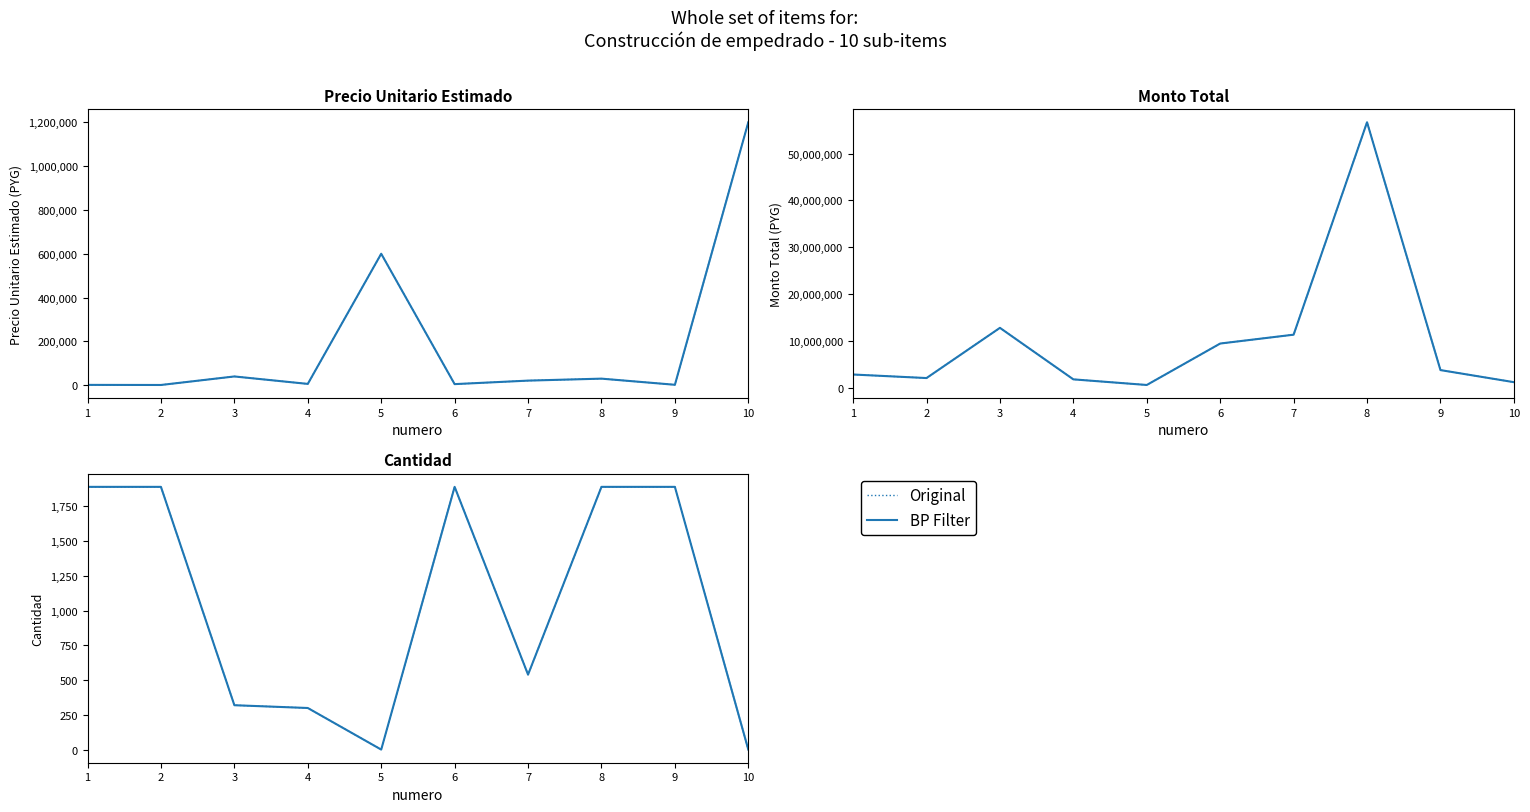

Reading left to right, what are all the values shown in this chart?

Original: 1=1890	2=1890	3=320	4=300	5=1	6=1890	7=540	8=1890	9=1890	10=1
BP Filter: 1=1890	2=1890	3=320	4=300	5=1	6=1890	7=540	8=1890	9=1890	10=1